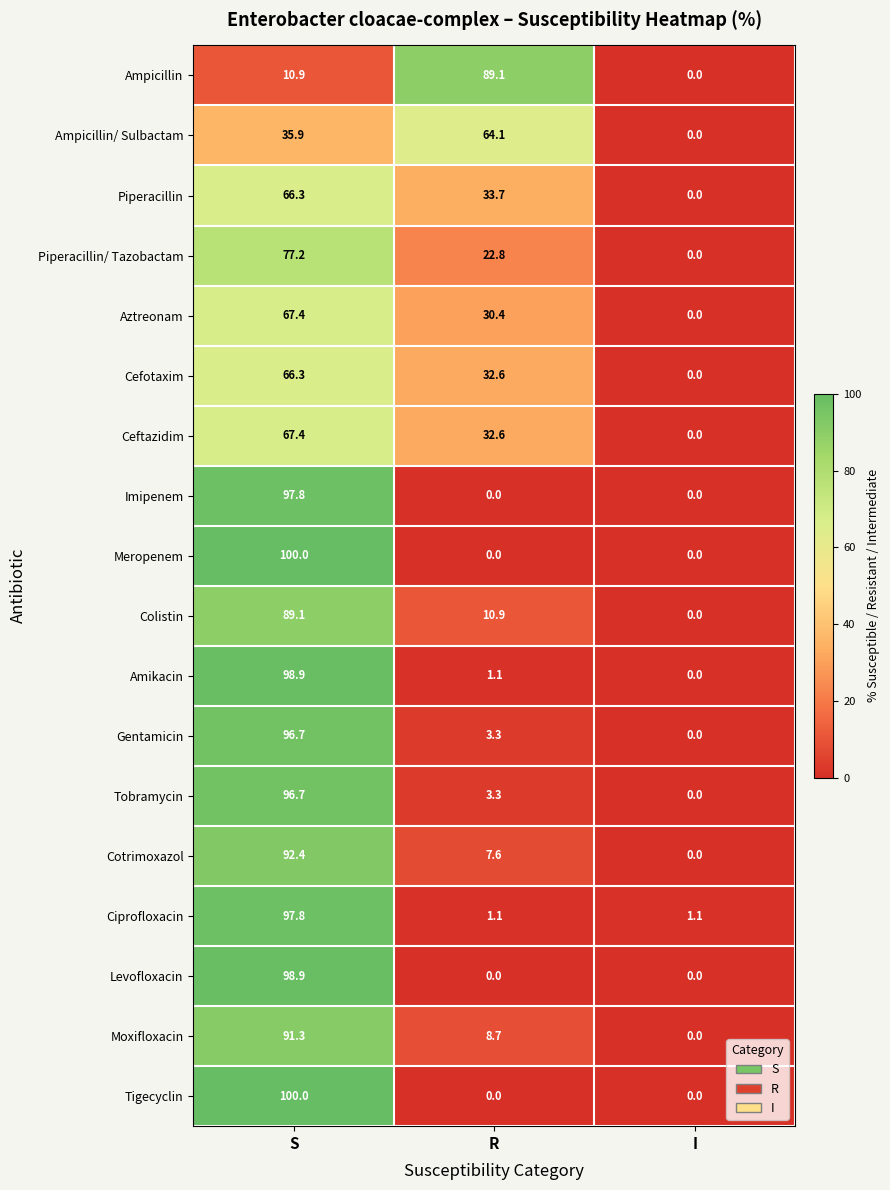

What is the sum of all Levofloxacin values?

98.9